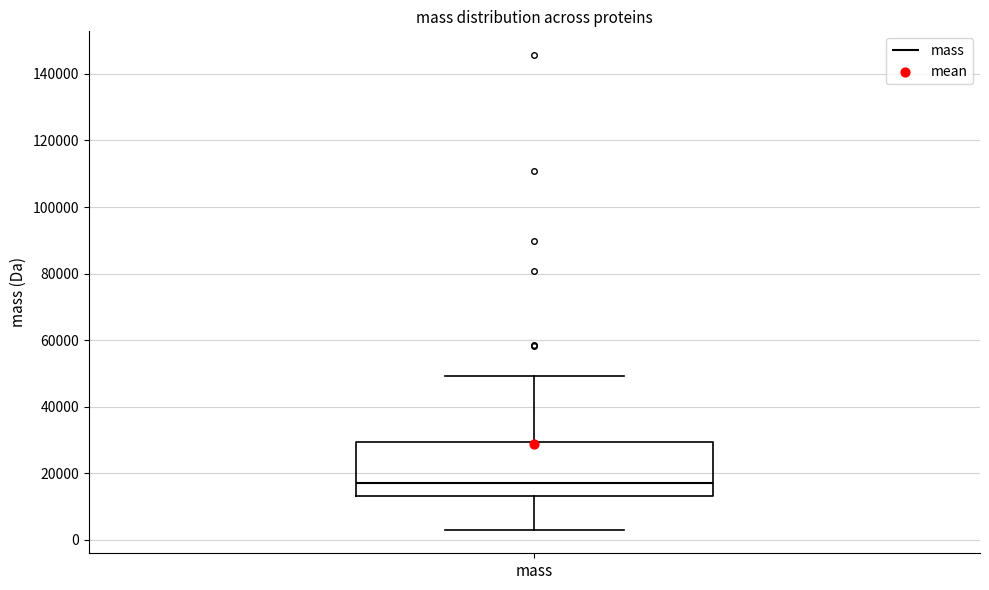

Where does the lower whisker of the box for mass end on the y-axis? The values are not printed on the chart, so give them approximately, as read against the axis.

4000